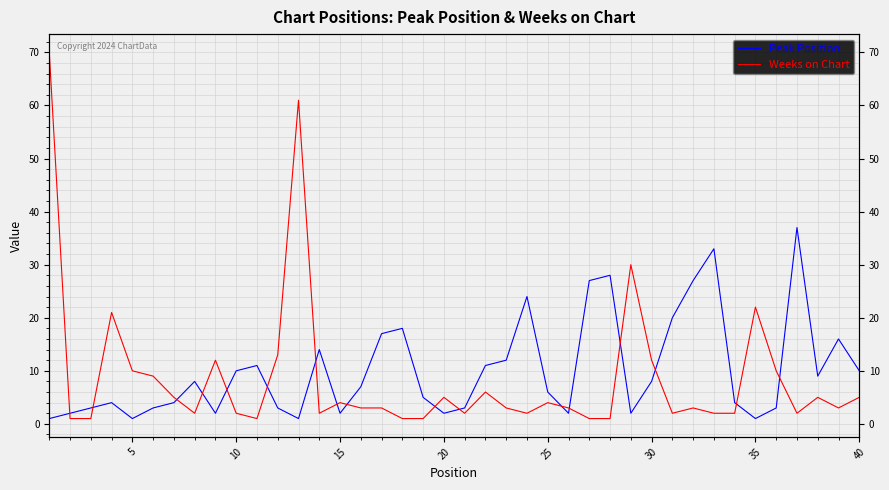

What are all the series names shown in the legend?

Peak Position, Weeks on Chart